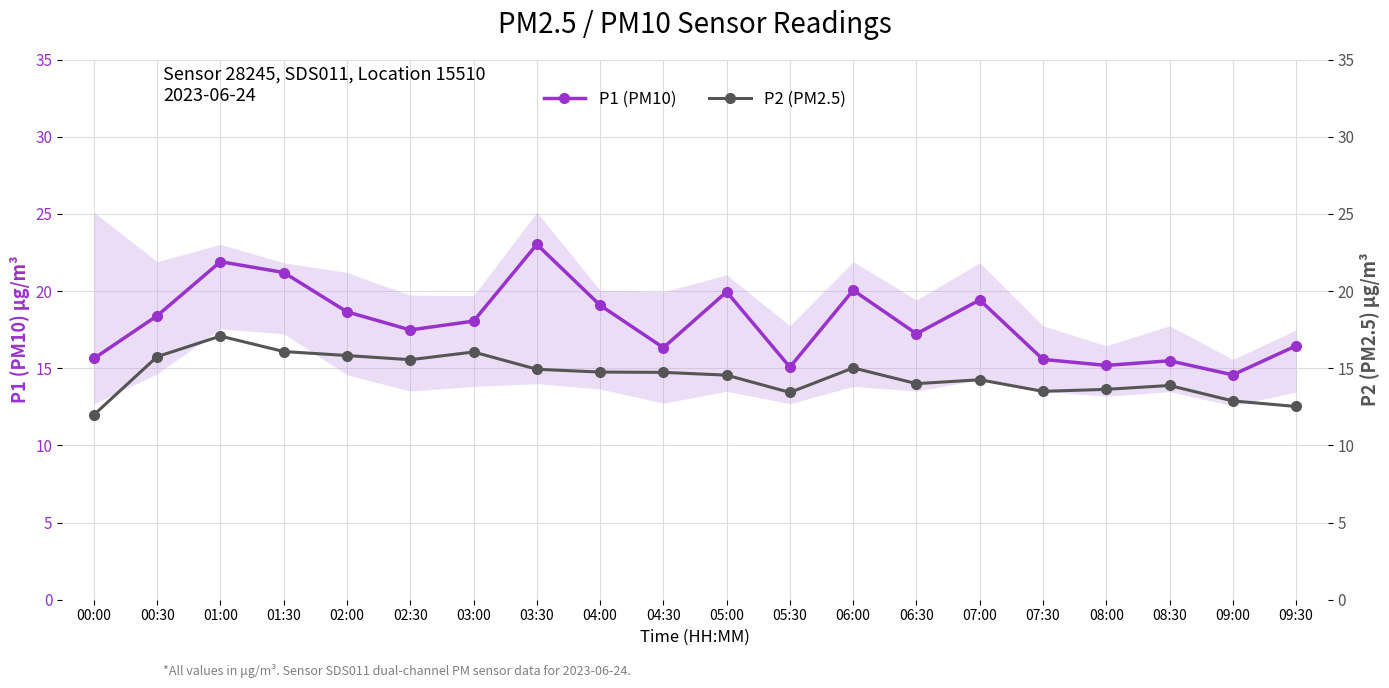

Where is P2 (PM2.5) nearest to the value 14?

06:30